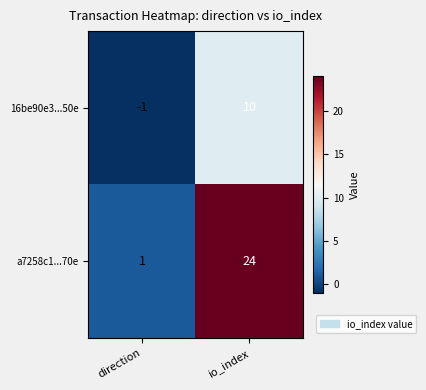

The value of a7258c1...70e at io_index is 11. True or false?

False